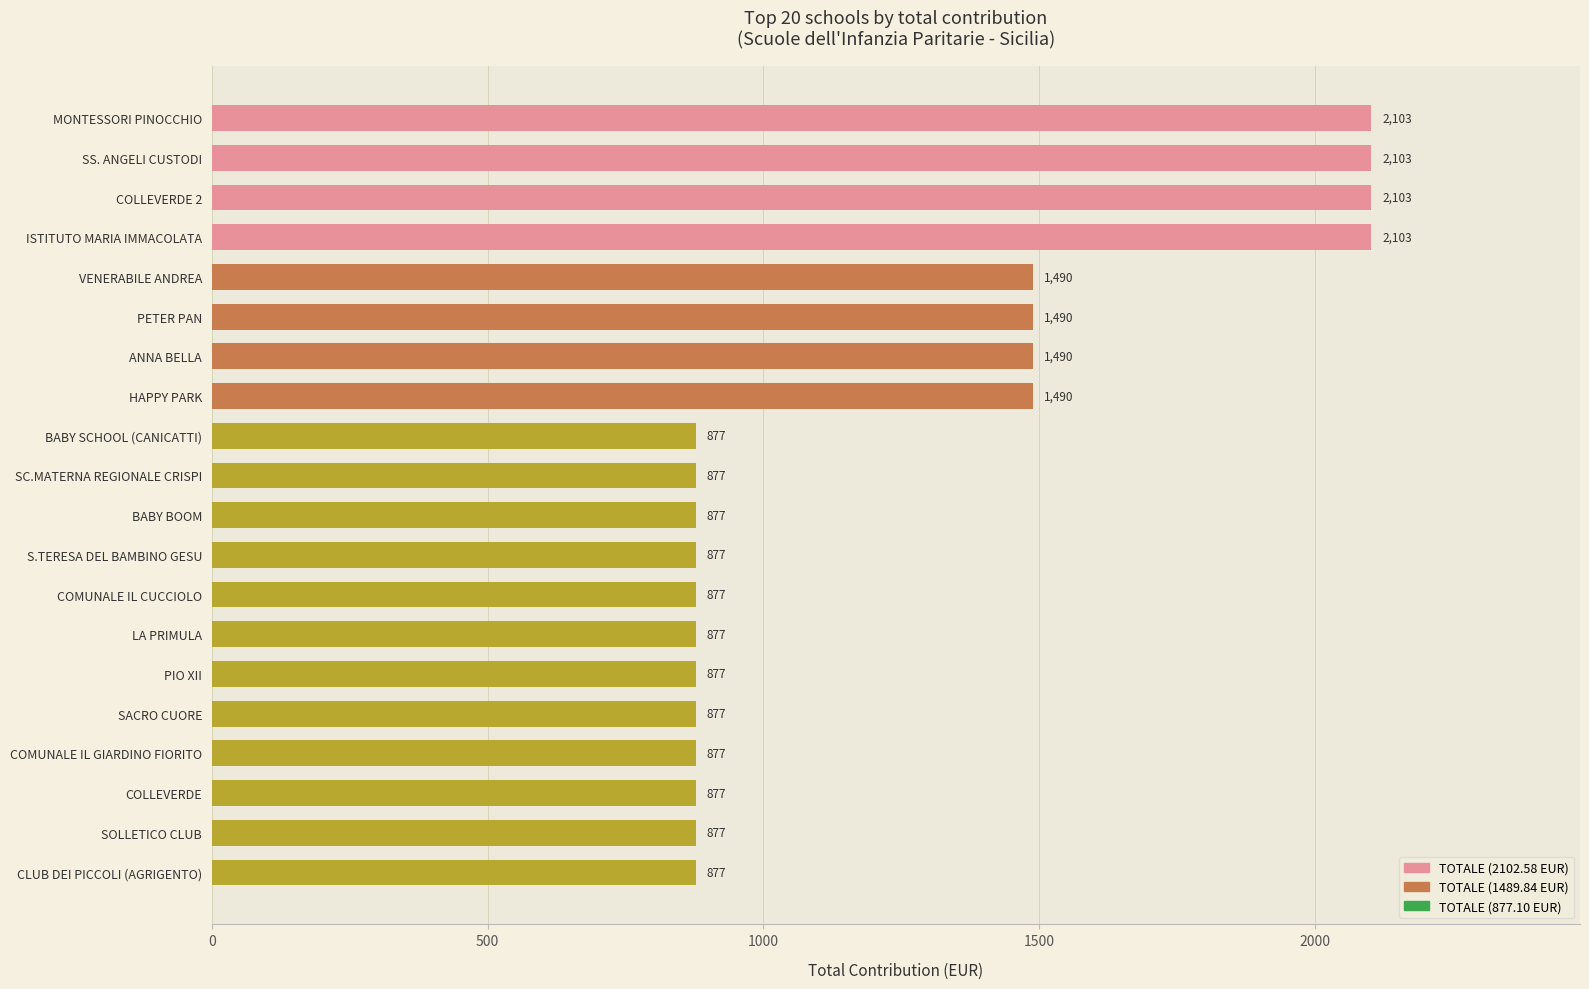

True or false: the data shows 2102.6 at MONTESSORI PINOCCHIO.

True